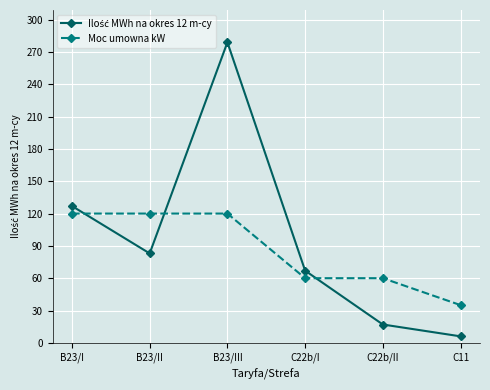

How many distinct data groups are displayed?

2